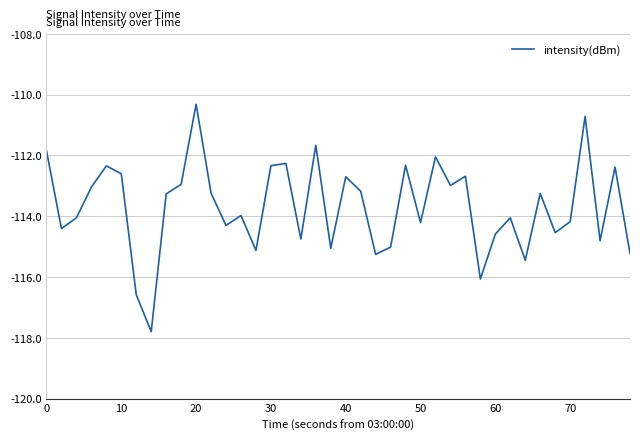

How many categories are shown in the chart?

40